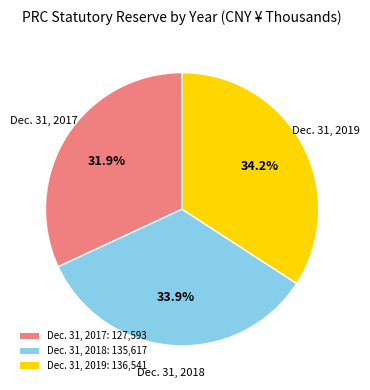

True or false: Dec. 31, 2017 accounts for 21% of the total.

False